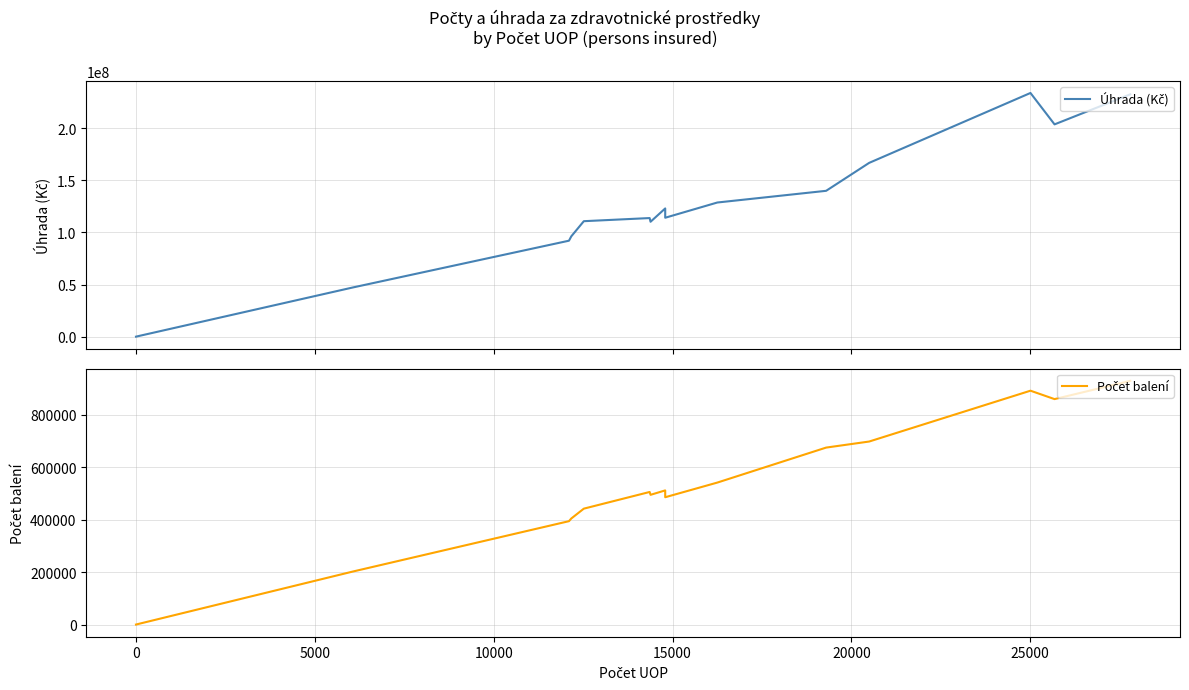

True or false: Počet balení and Úhrada (Kč) intersect in this chart.

False